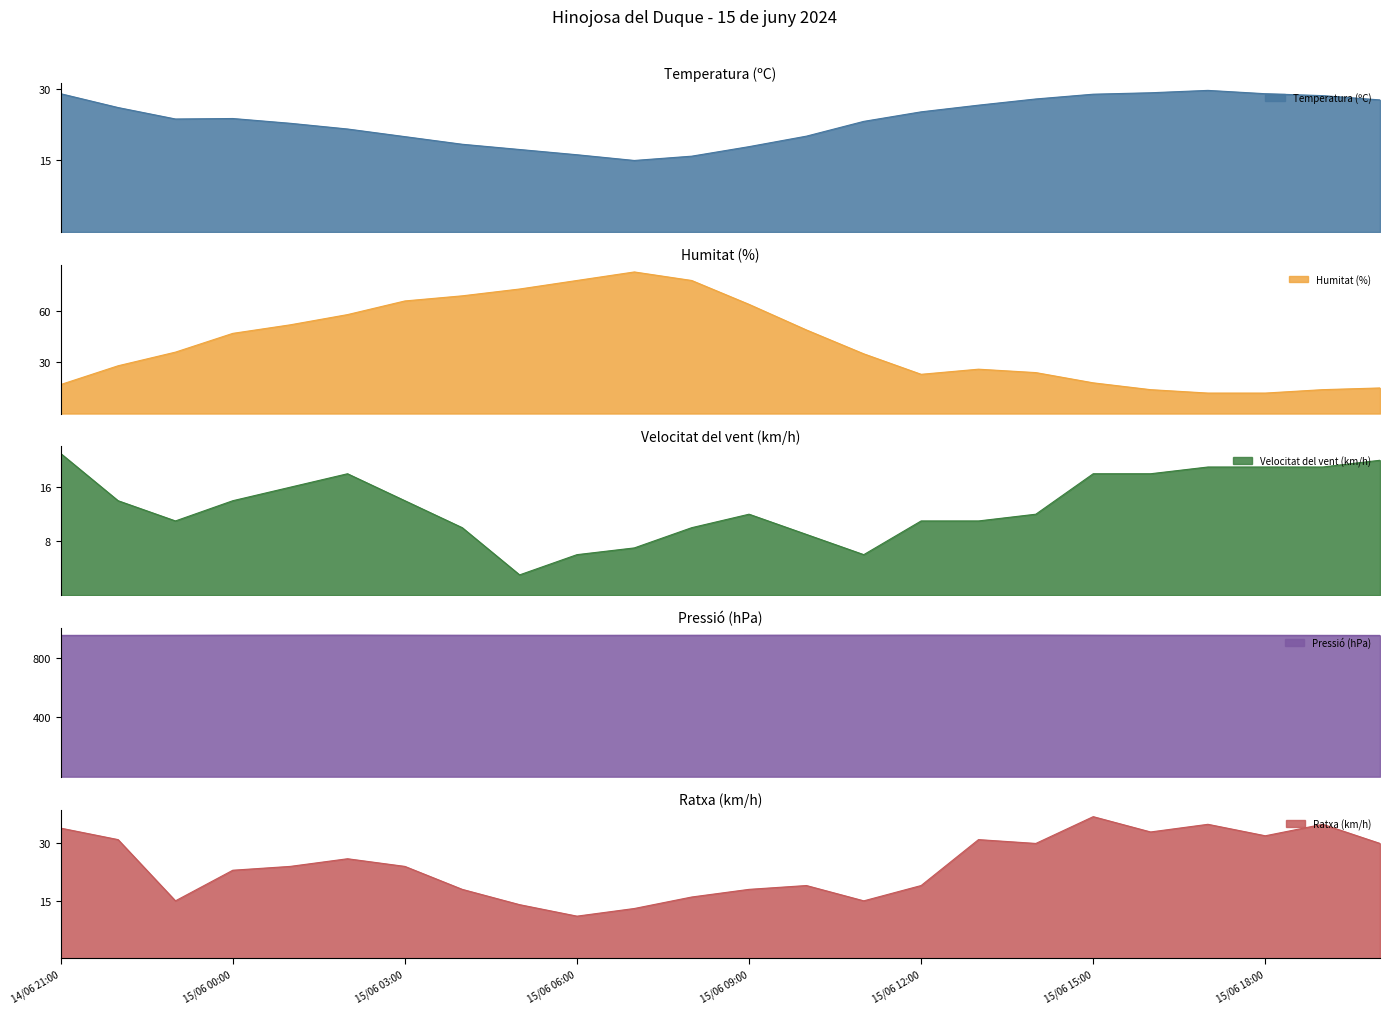

Reading left to right, list all the values displayed in this chart.

Temperatura (ºC): 14/06 21:00=29.0	14/06 22:00=26.1	14/06 23:00=23.7	15/06 00:00=23.8	15/06 01:00=22.8	15/06 02:00=21.6	15/06 03:00=20.0	15/06 04:00=18.4	15/06 05:00=17.3	15/06 06:00=16.2	15/06 07:00=15.0	15/06 08:00=15.9	15/06 09:00=17.9	15/06 10:00=20.1	15/06 11:00=23.2	15/06 12:00=25.2	15/06 13:00=26.6	15/06 14:00=27.9	15/06 15:00=28.9	15/06 16:00=29.2	15/06 17:00=29.7	15/06 18:00=29.0	15/06 19:00=28.6	15/06 20:00=27.7
Humitat (%): 14/06 21:00=17.0	14/06 22:00=28.0	14/06 23:00=36.0	15/06 00:00=47.0	15/06 01:00=52.0	15/06 02:00=58.0	15/06 03:00=66.0	15/06 04:00=69.0	15/06 05:00=73.0	15/06 06:00=78.0	15/06 07:00=83.0	15/06 08:00=78.0	15/06 09:00=64.0	15/06 10:00=49.0	15/06 11:00=35.0	15/06 12:00=23.0	15/06 13:00=26.0	15/06 14:00=24.0	15/06 15:00=18.0	15/06 16:00=14.0	15/06 17:00=12.0	15/06 18:00=12.0	15/06 19:00=14.0	15/06 20:00=15.0
Velocitat del vent (km/h): 14/06 21:00=21.0	14/06 22:00=14.0	14/06 23:00=11.0	15/06 00:00=14.0	15/06 01:00=16.0	15/06 02:00=18.0	15/06 03:00=14.0	15/06 04:00=10.0	15/06 05:00=3.0	15/06 06:00=6.0	15/06 07:00=7.0	15/06 08:00=10.0	15/06 09:00=12.0	15/06 10:00=9.0	15/06 11:00=6.0	15/06 12:00=11.0	15/06 13:00=11.0	15/06 14:00=12.0	15/06 15:00=18.0	15/06 16:00=18.0	15/06 17:00=19.0	15/06 18:00=19.0	15/06 19:00=19.0	15/06 20:00=20.0
Pressió (hPa): 14/06 21:00=950.5	14/06 22:00=950.8	14/06 23:00=951.4	15/06 00:00=951.9	15/06 01:00=952.1	15/06 02:00=952.4	15/06 03:00=951.9	15/06 04:00=951.5	15/06 05:00=951.2	15/06 06:00=950.9	15/06 07:00=951.2	15/06 08:00=951.4	15/06 09:00=951.7	15/06 10:00=952.0	15/06 11:00=952.0	15/06 12:00=952.4	15/06 13:00=952.2	15/06 14:00=952.3	15/06 15:00=951.8	15/06 16:00=951.2	15/06 17:00=951.2	15/06 18:00=950.9	15/06 19:00=950.6	15/06 20:00=950.3
Ratxa (km/h): 14/06 21:00=34.0	14/06 22:00=31.0	14/06 23:00=15.0	15/06 00:00=23.0	15/06 01:00=24.0	15/06 02:00=26.0	15/06 03:00=24.0	15/06 04:00=18.0	15/06 05:00=14.0	15/06 06:00=11.0	15/06 07:00=13.0	15/06 08:00=16.0	15/06 09:00=18.0	15/06 10:00=19.0	15/06 11:00=15.0	15/06 12:00=19.0	15/06 13:00=31.0	15/06 14:00=30.0	15/06 15:00=37.0	15/06 16:00=33.0	15/06 17:00=35.0	15/06 18:00=32.0	15/06 19:00=35.0	15/06 20:00=30.0